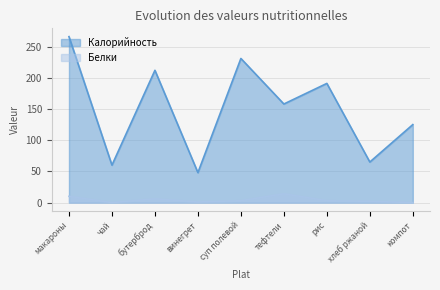

At макароны, list the series in order from largest to smallest.

Калорийность, Белки